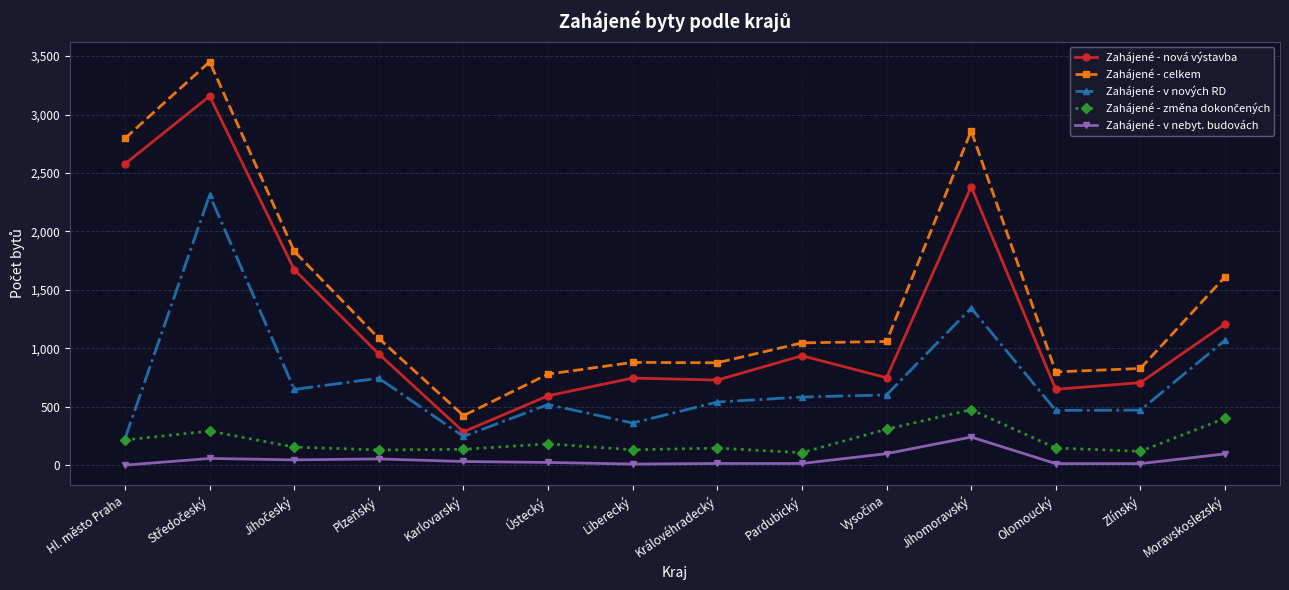

True or false: Zahájené - nová výstavba has a value of 4131 at Jihomoravský.

False